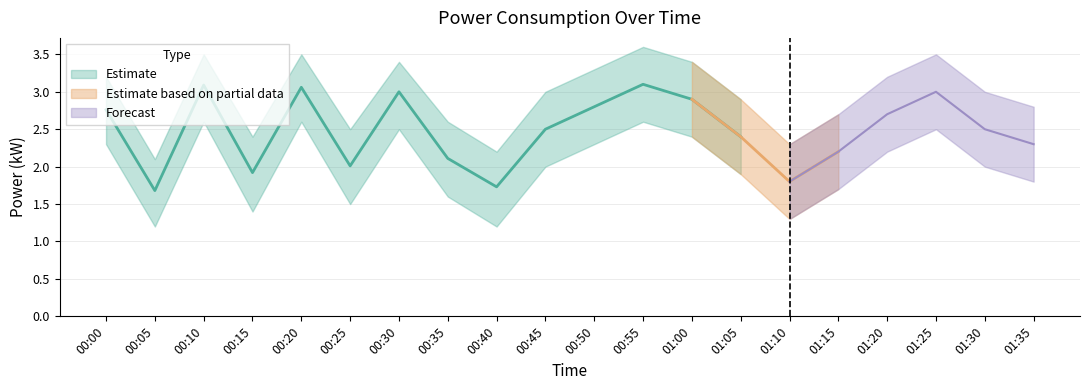

List the labels in order of power value, smallest first.

00:05, 00:40, 01:10, 00:15, 00:25, 00:35, 01:15, 01:35, 01:05, 00:45, 01:30, 01:20, 00:00, 00:50, 01:00, 00:30, 01:25, 00:20, 00:10, 00:55